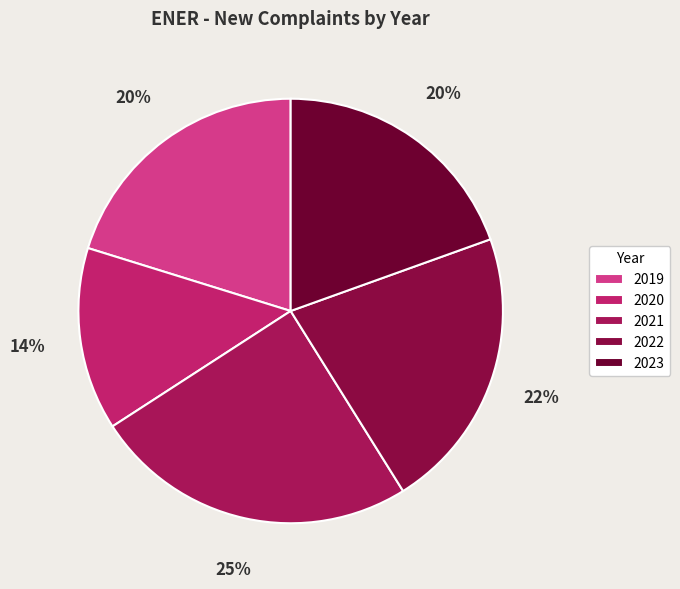

What is the total percentage of 2021 and 2023?

44.3%